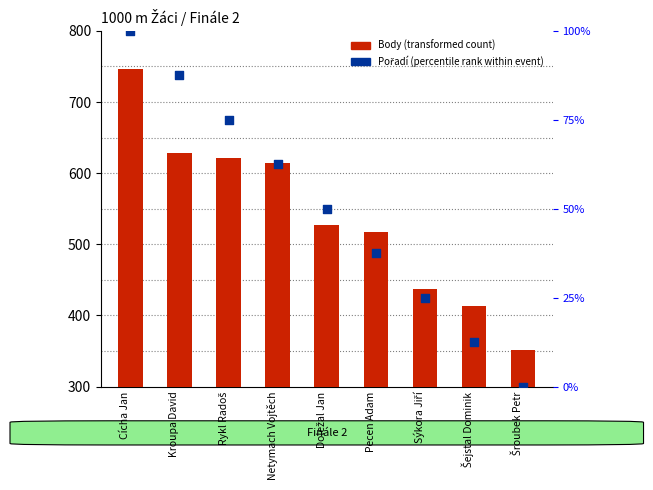

Which series has the largest total across all categories?

Body (transformed count)